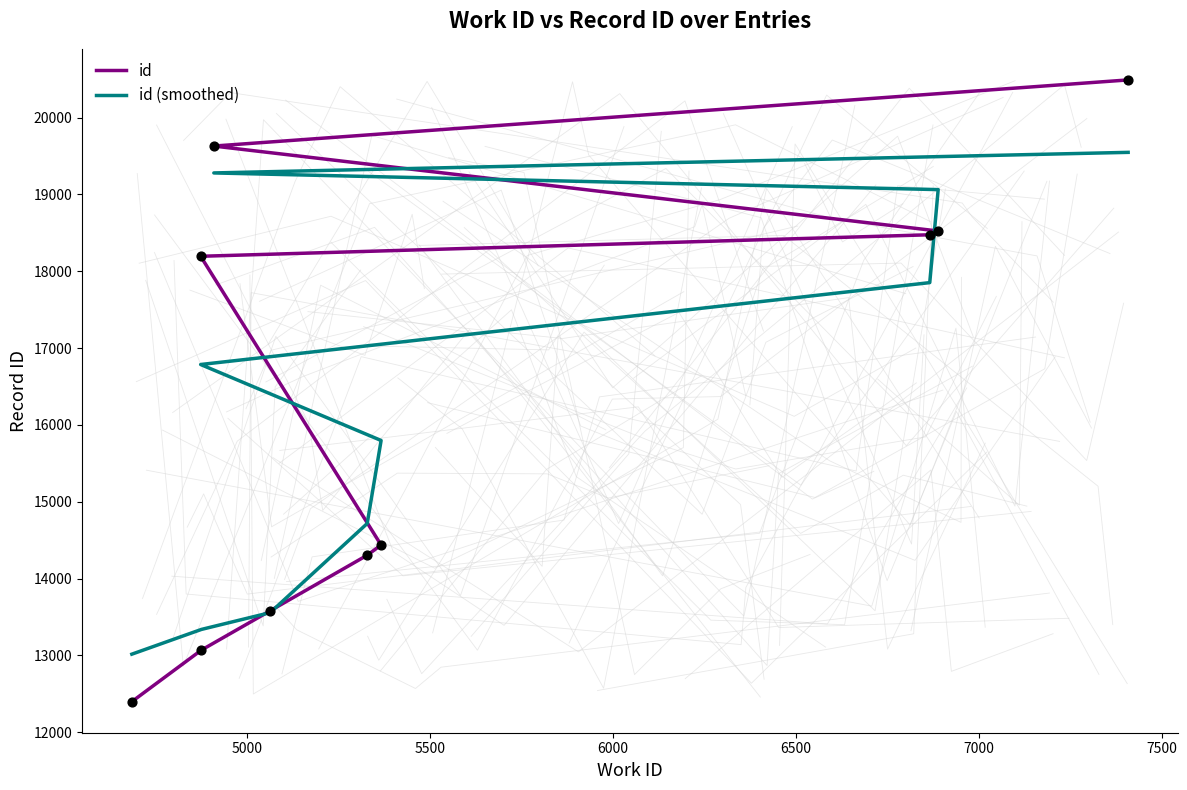

Which series has the largest total across all categories?

id